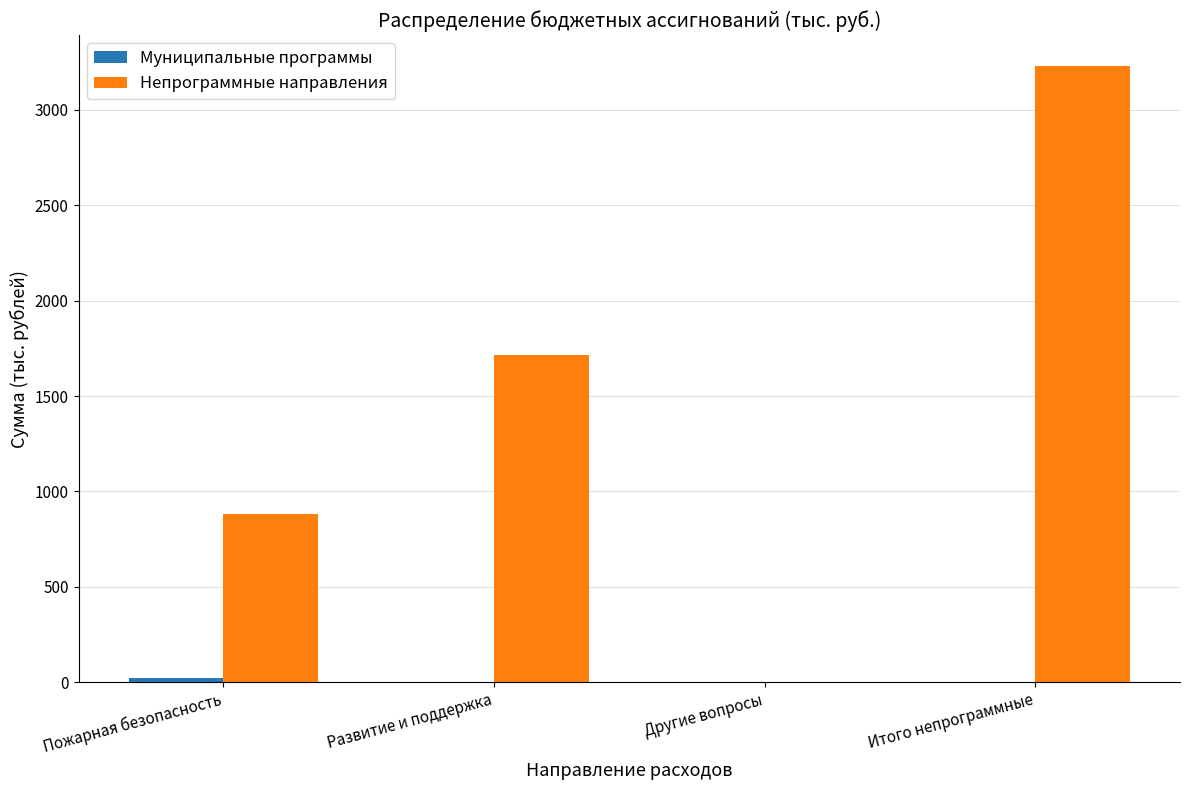

Which series has the largest total across all categories?

Непрограммные направления